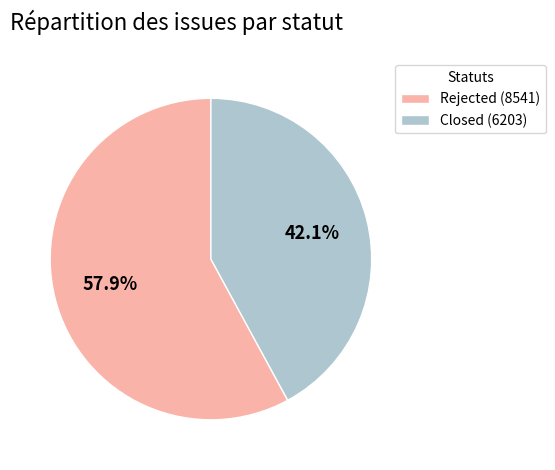

Is Rejected the majority of the pie?

Yes